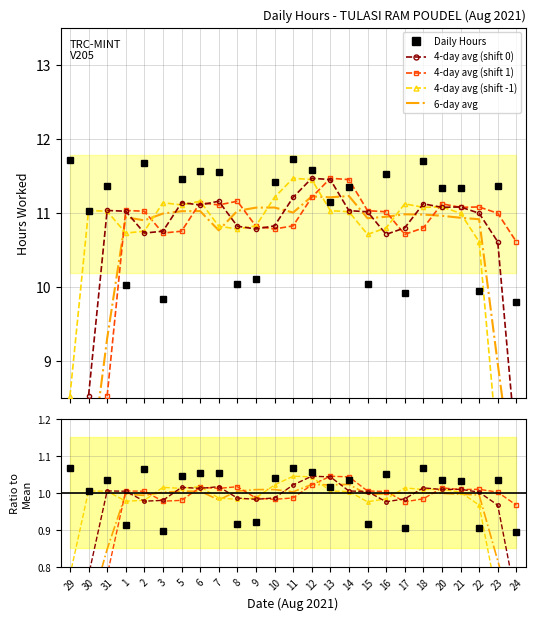

True or false: 6-day avg has more than 1 points higher than both neighbors.

True